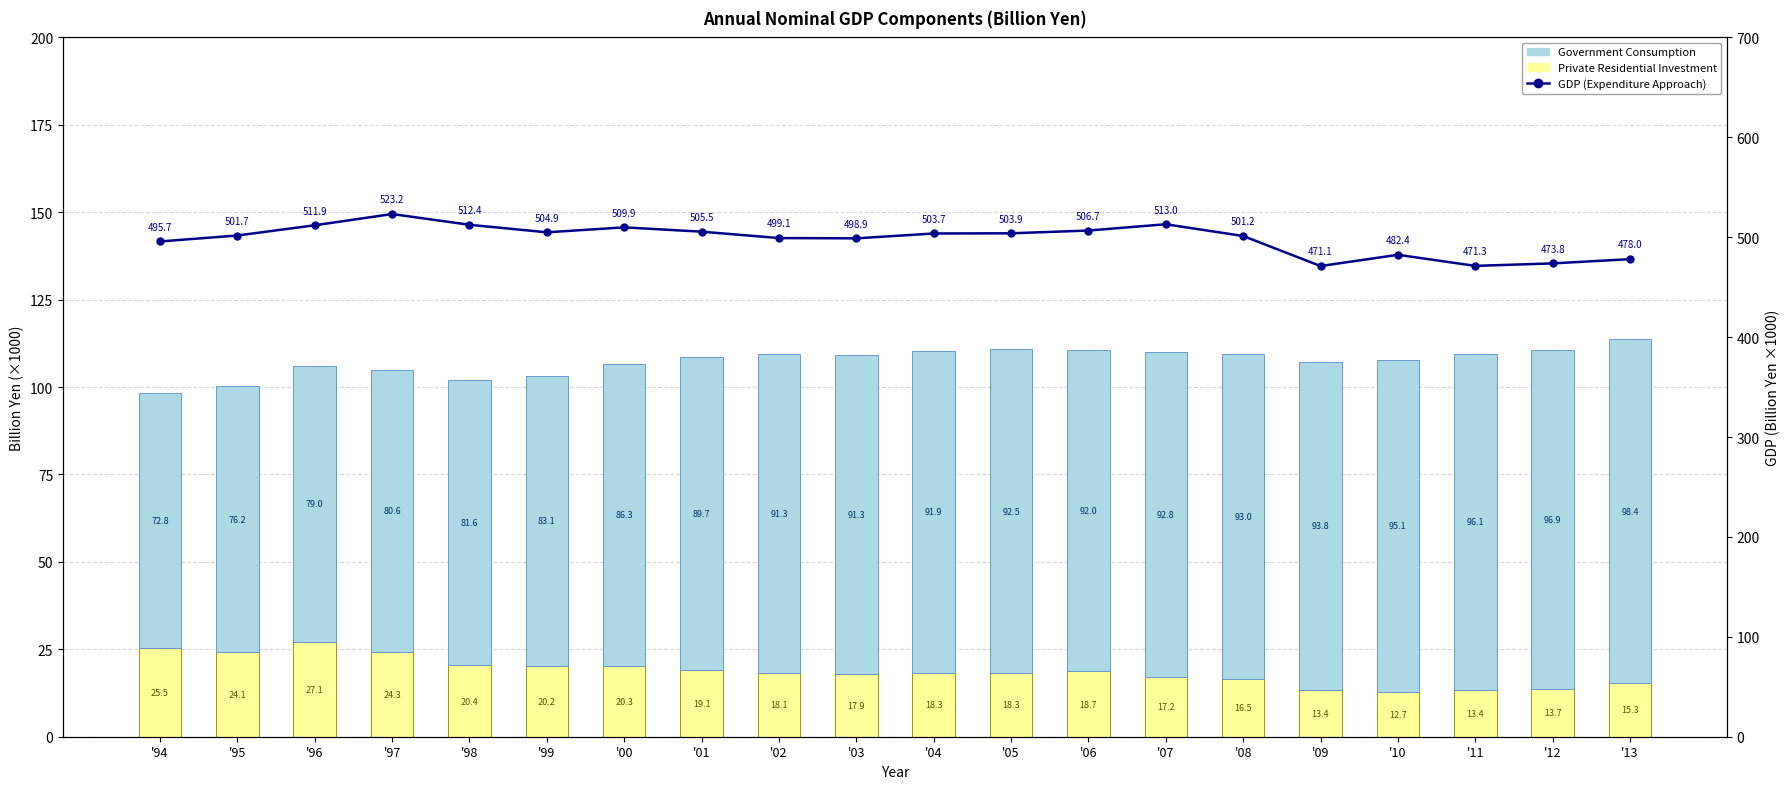

What is the spread (max minus min) of values at '06?

488.0